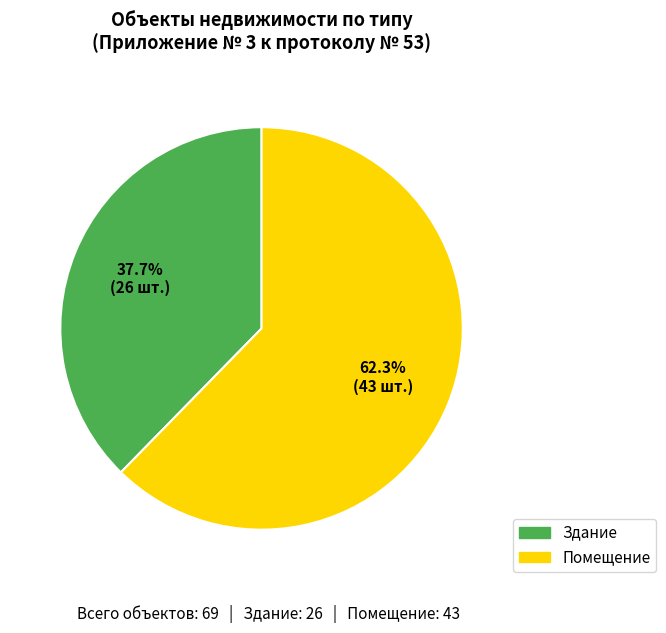

Which slice is the largest?

Помещение